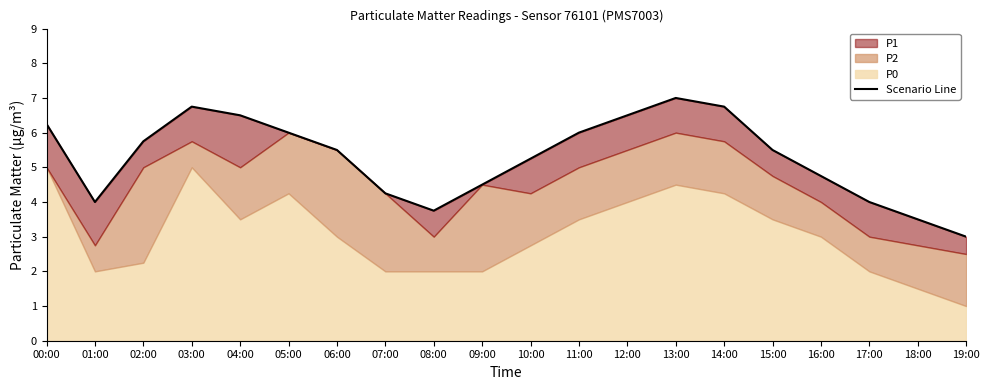

What is the sum of the values at 01:00 and 17:00?

8.0